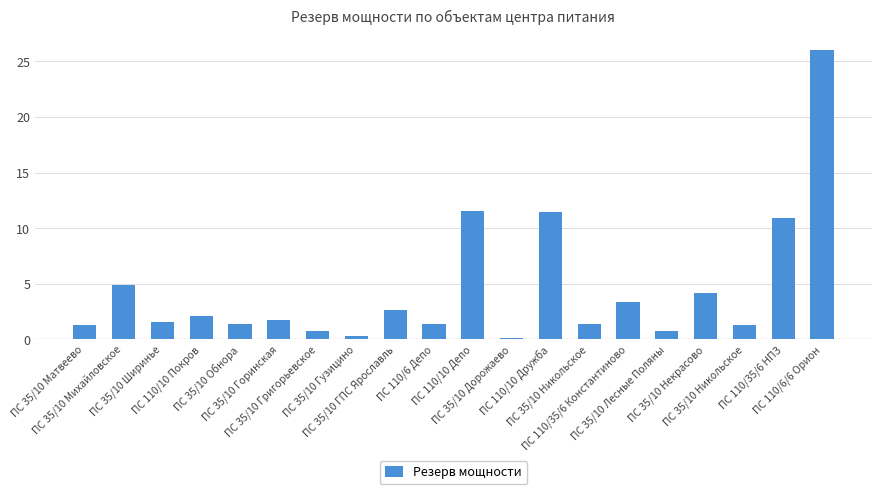

What is the label of the 9th bar from the right?

ПС 35/10 Дорожаево